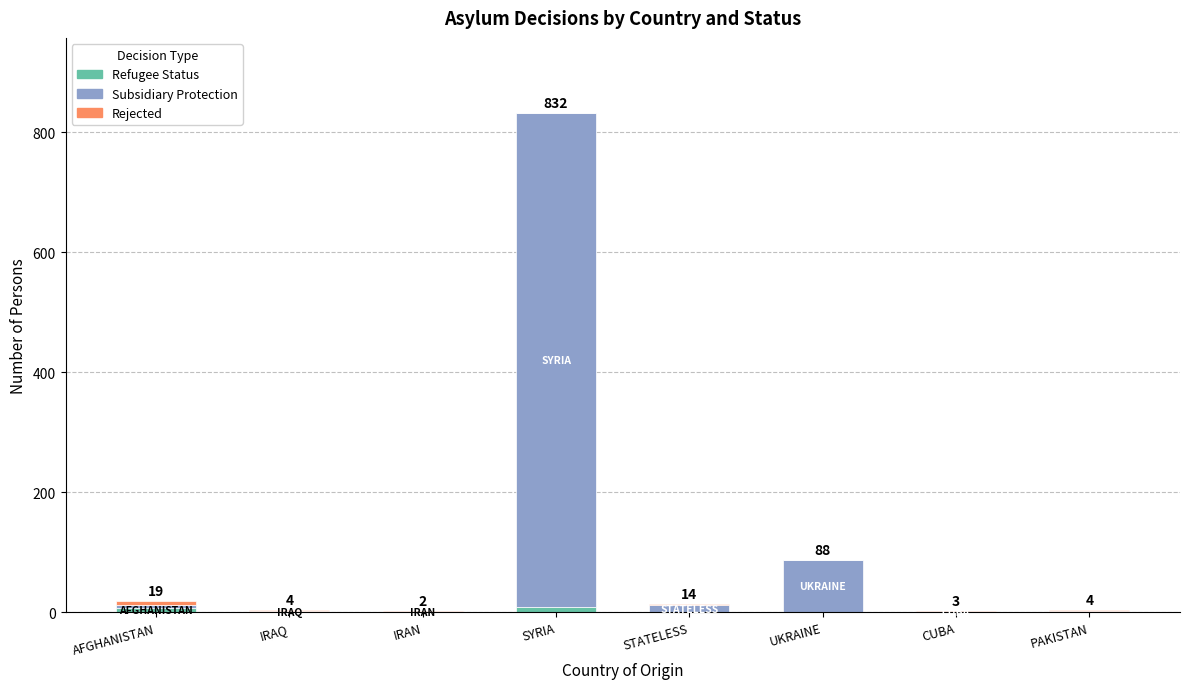

How many data points does each series have?

8